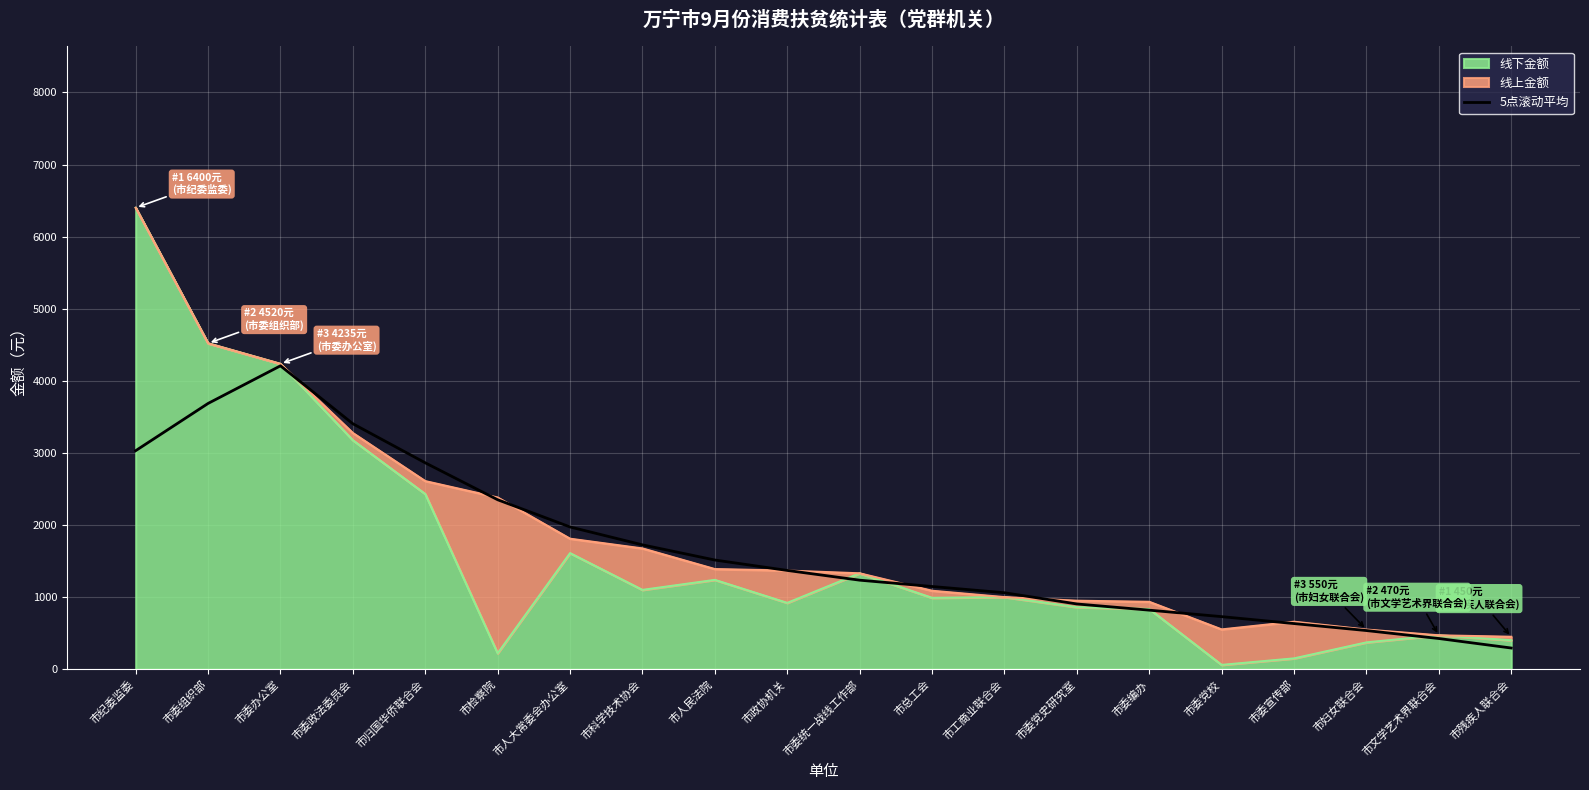

Where is the data nearest to the value 2251?

市检察院